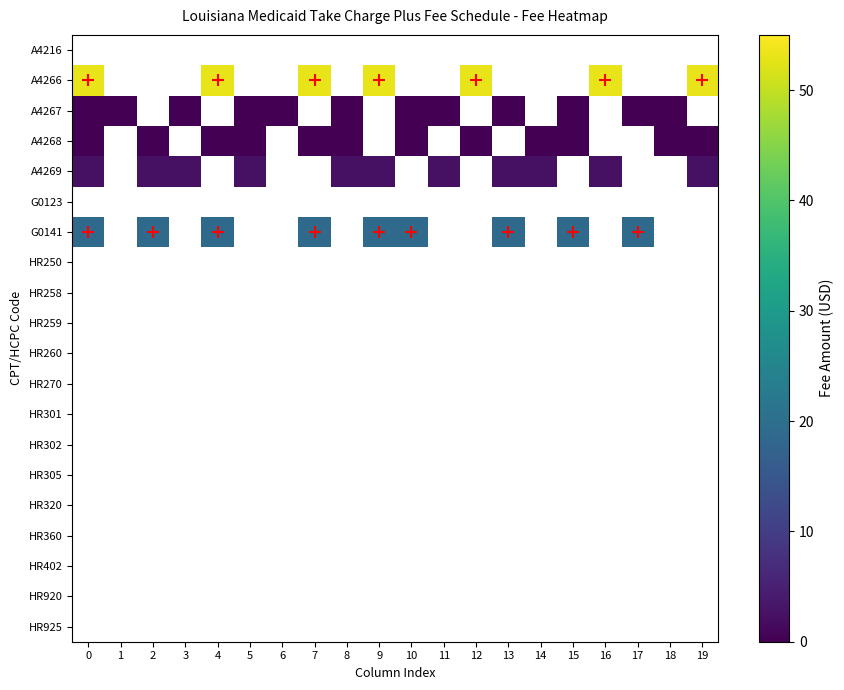

What is the minimum value shown in the chart?

0.1